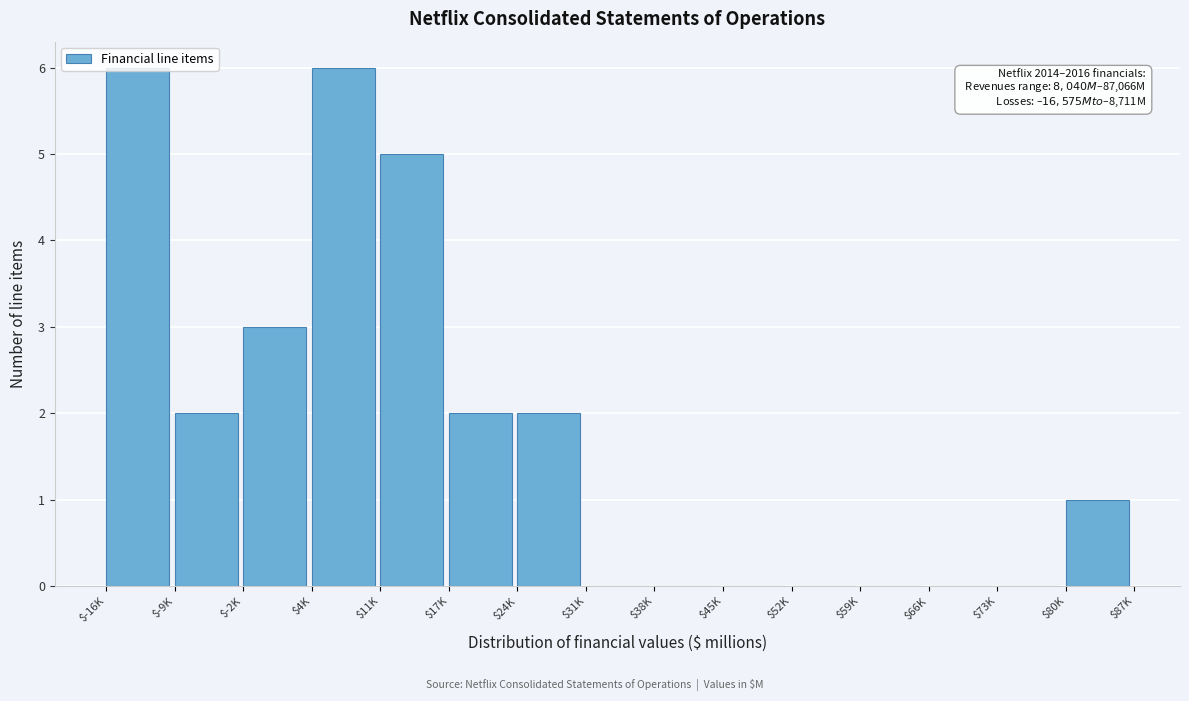

What is the greatest value displayed?

6